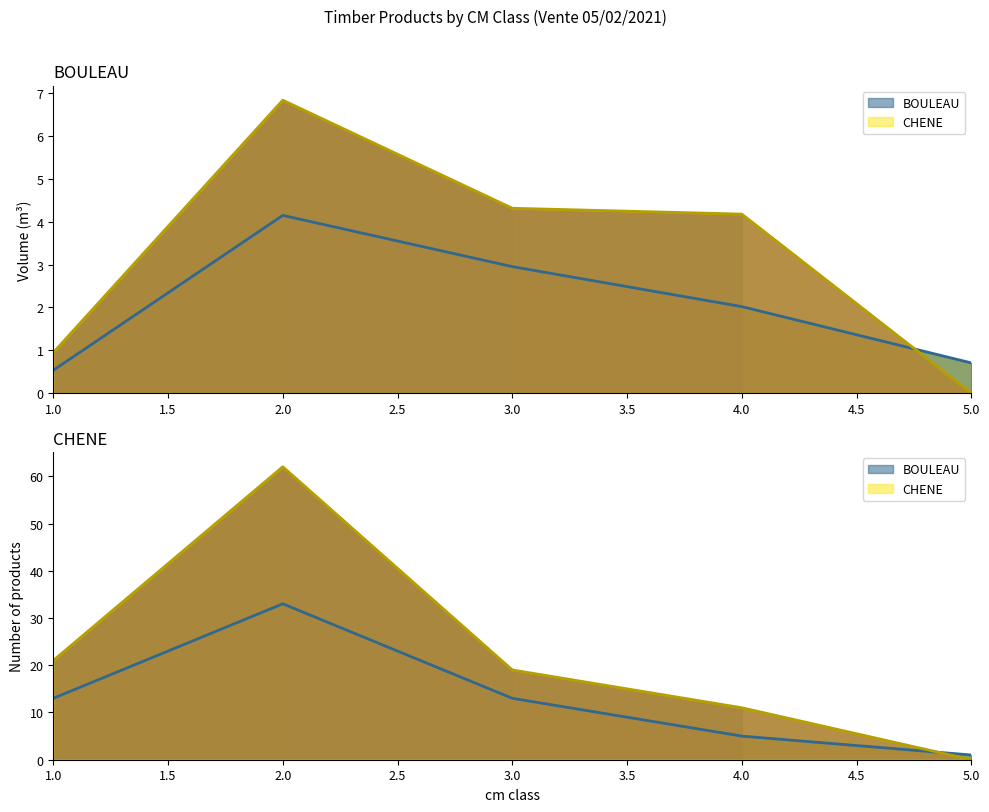

How many positive values does the CHENE series have?

4